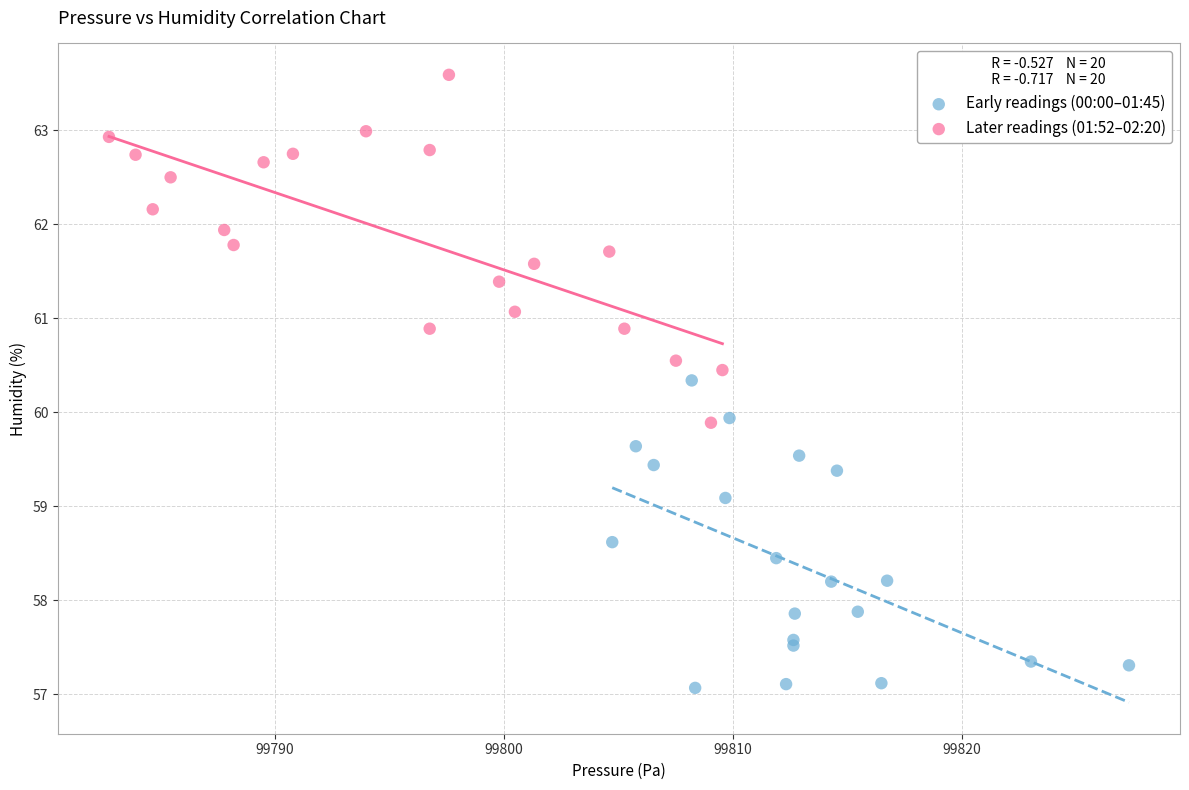

Which series contains the lowest Y value?

Early readings (00:00–01:45)